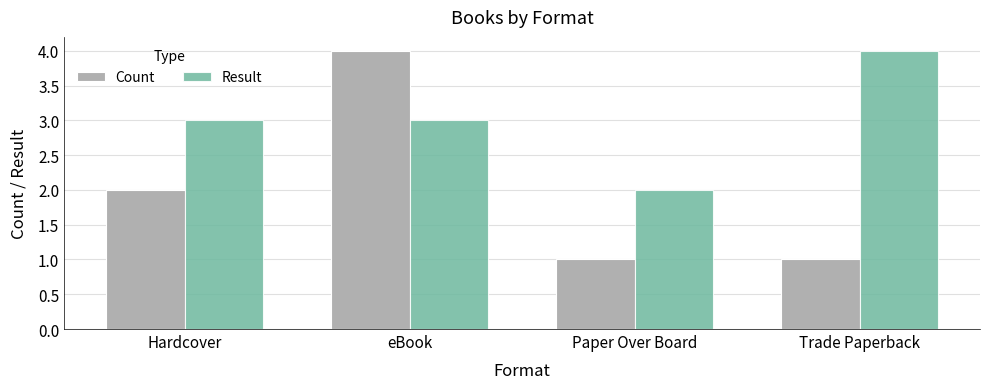

How many bars are there in each group?

2